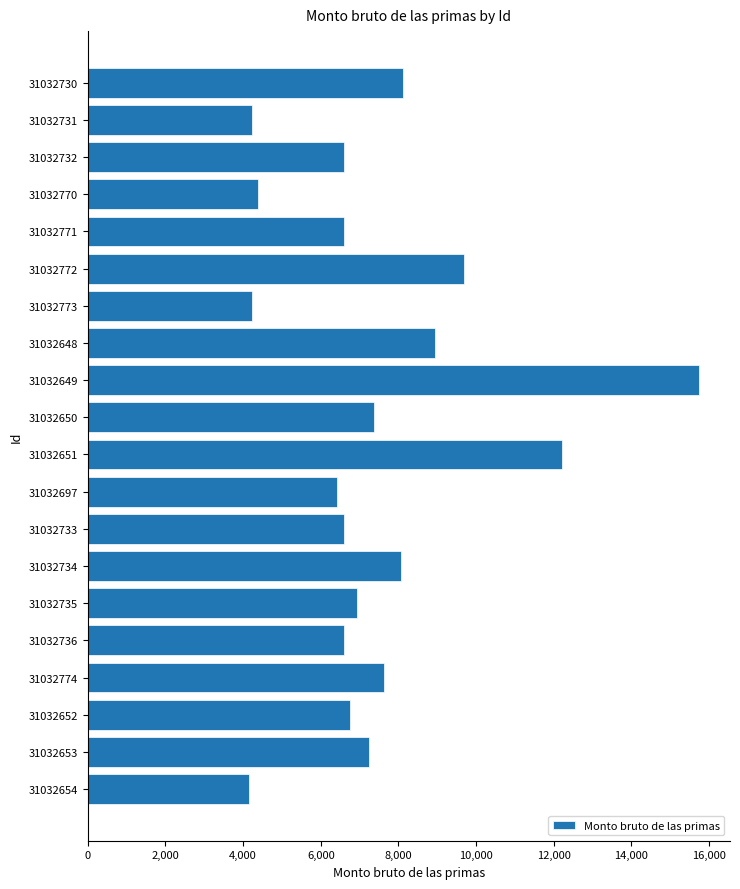

Read the value at 31032770.

4372.0